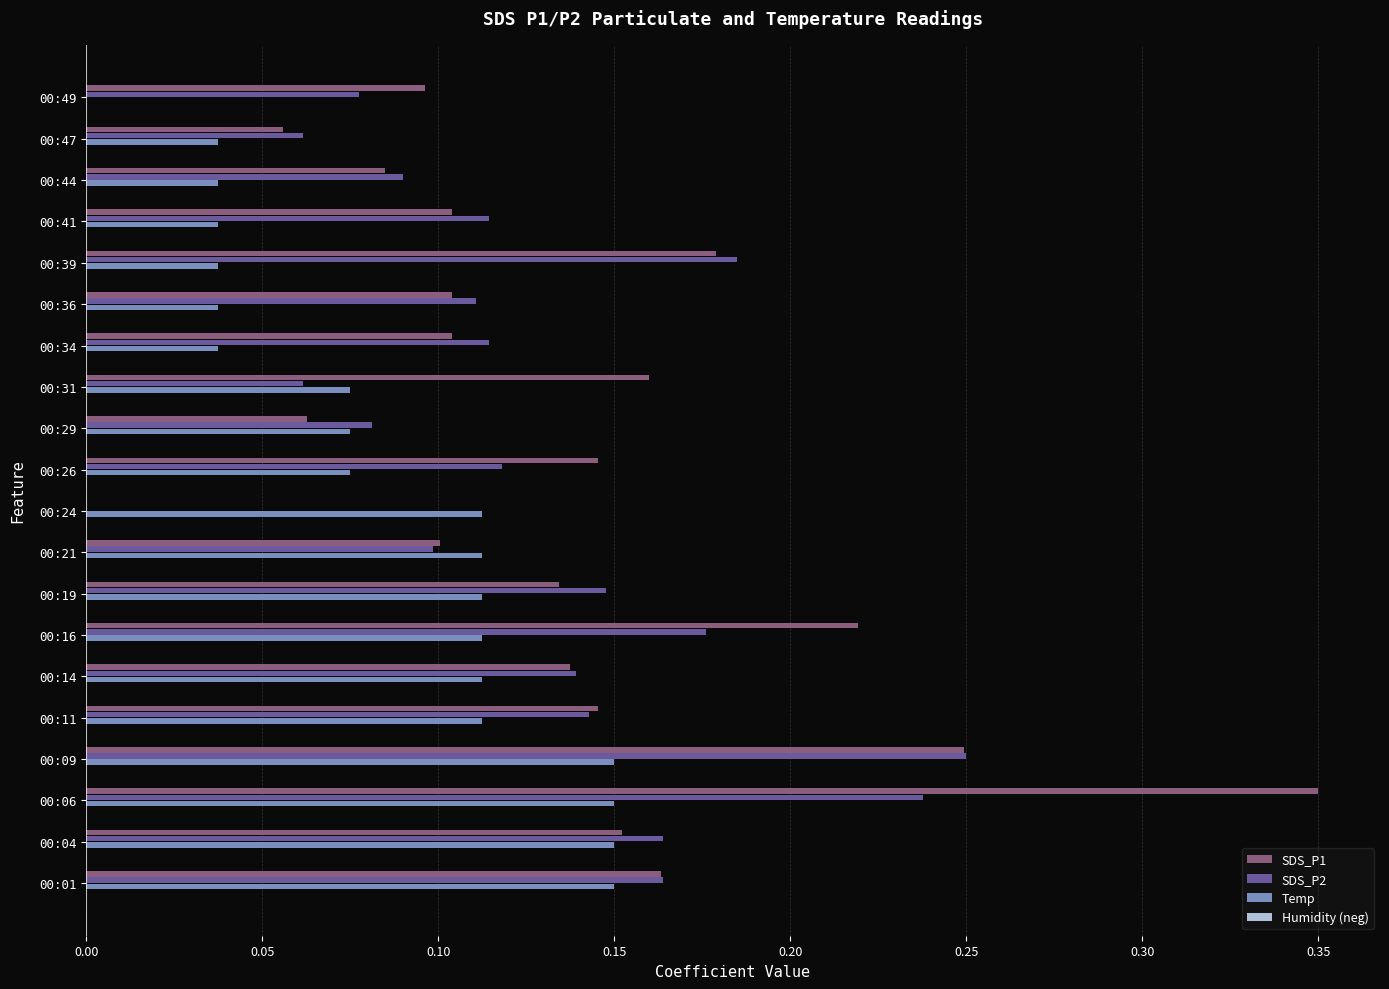

At which category does the chart reach its peak across all series?

00:06